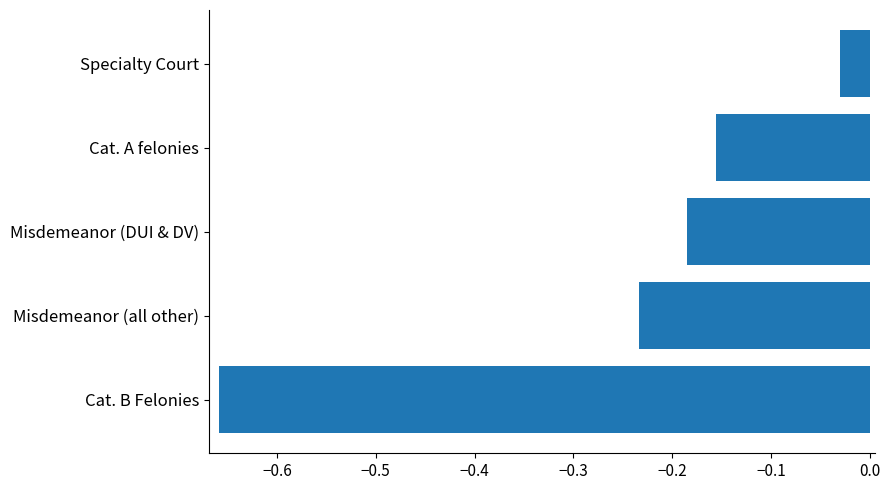

The chart shows a value of -0.1 at Misdemeanor (all other). True or false?

False